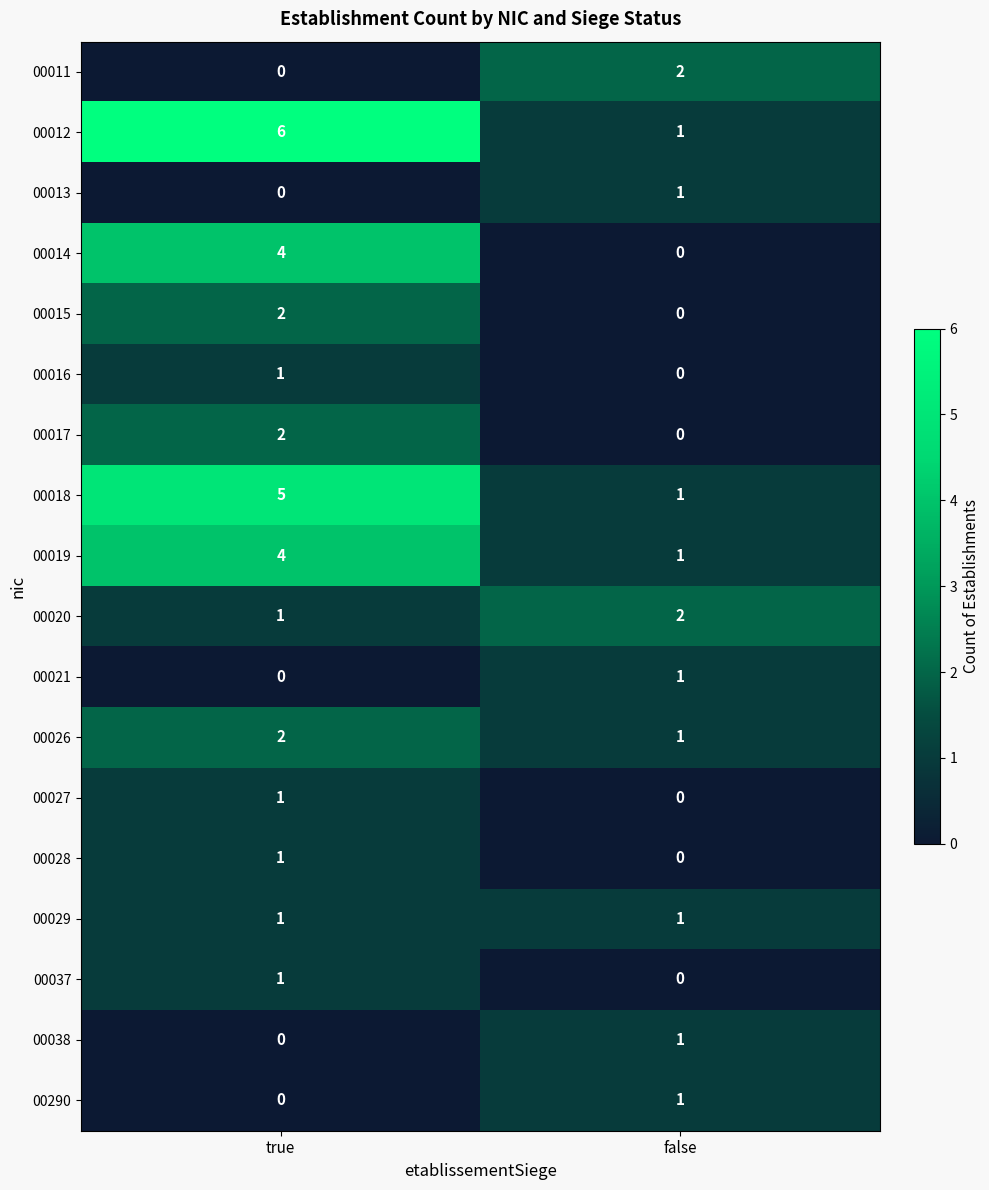

Is it true that 00290 equals 1 at false?

True